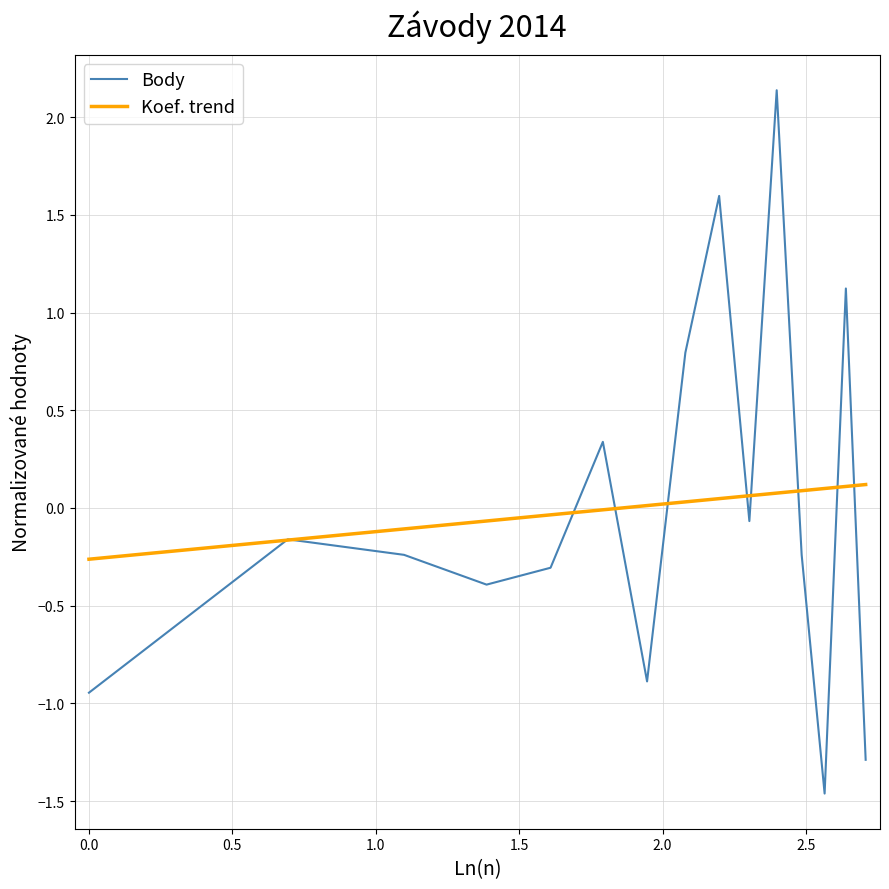

List the series in order of their peak value, highest first.

Body, Koef. trend